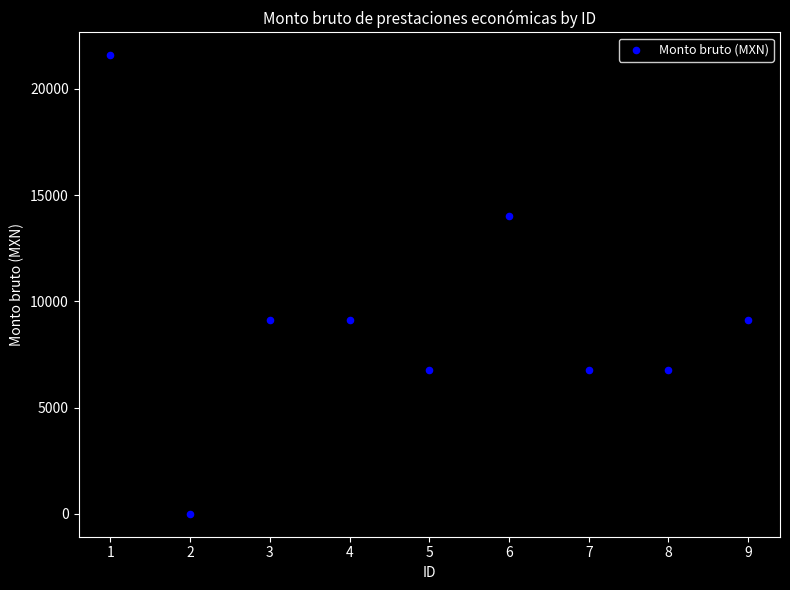

What is the average X value?

5.0